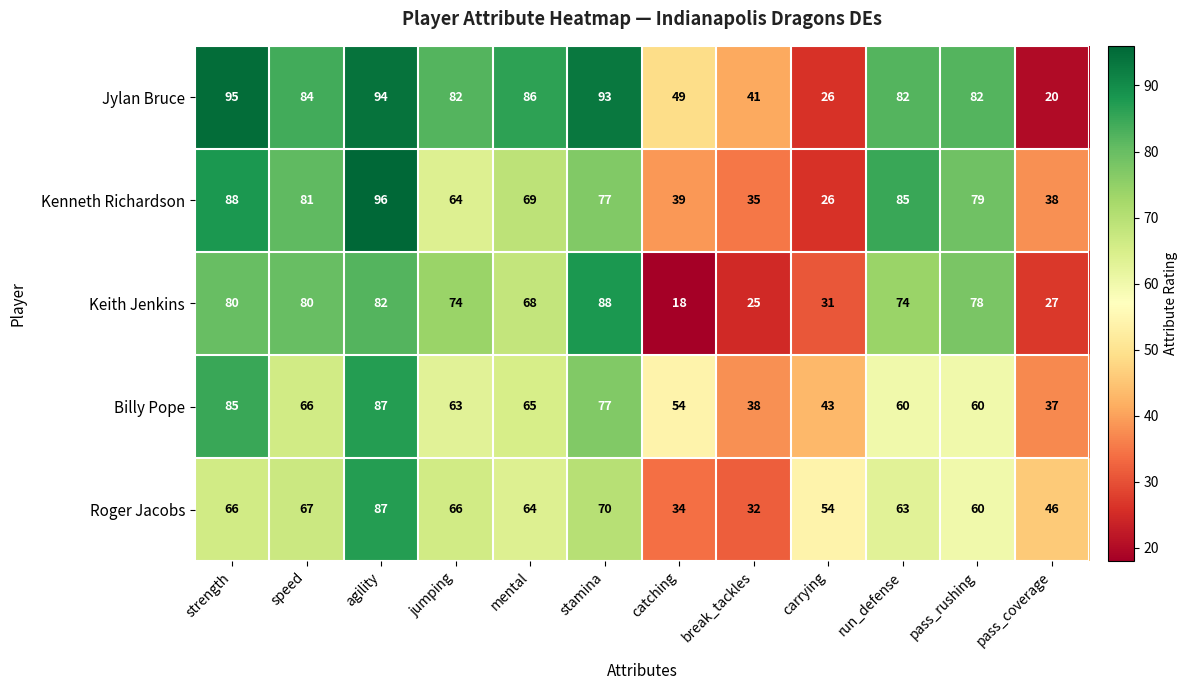

What is the approximate value of Kenneth Richardson at stamina?

77